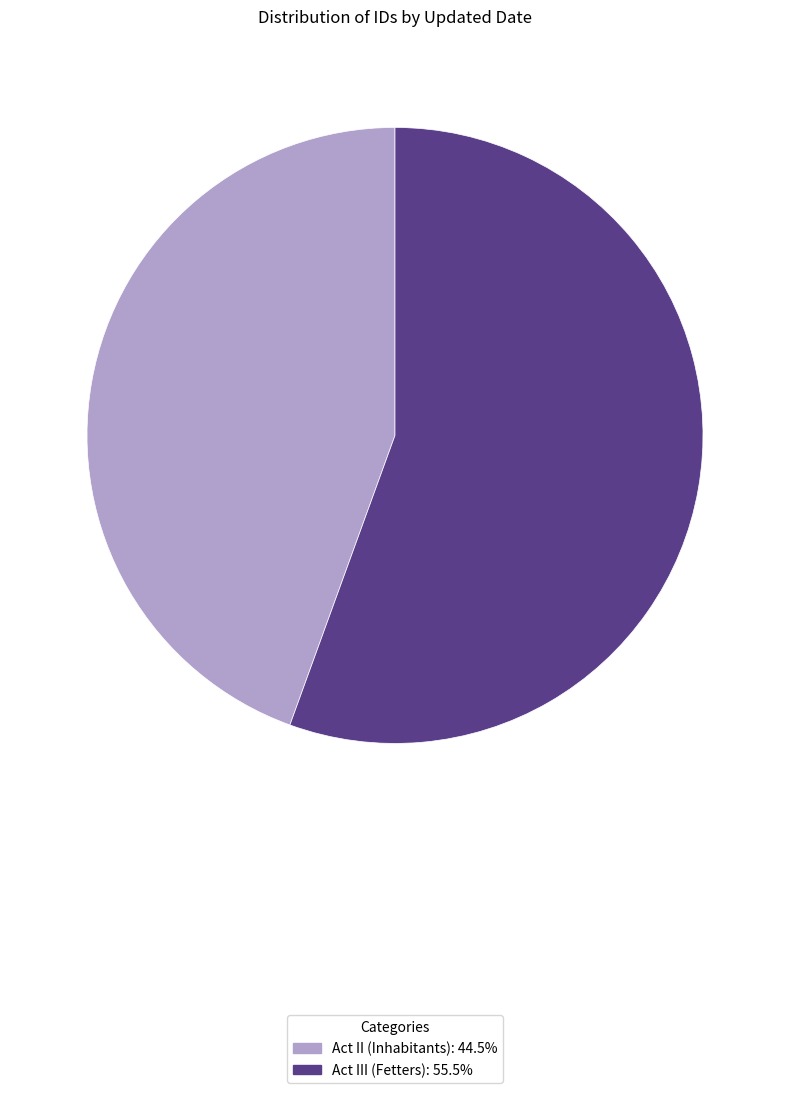

Does any single category account for the majority?

Yes